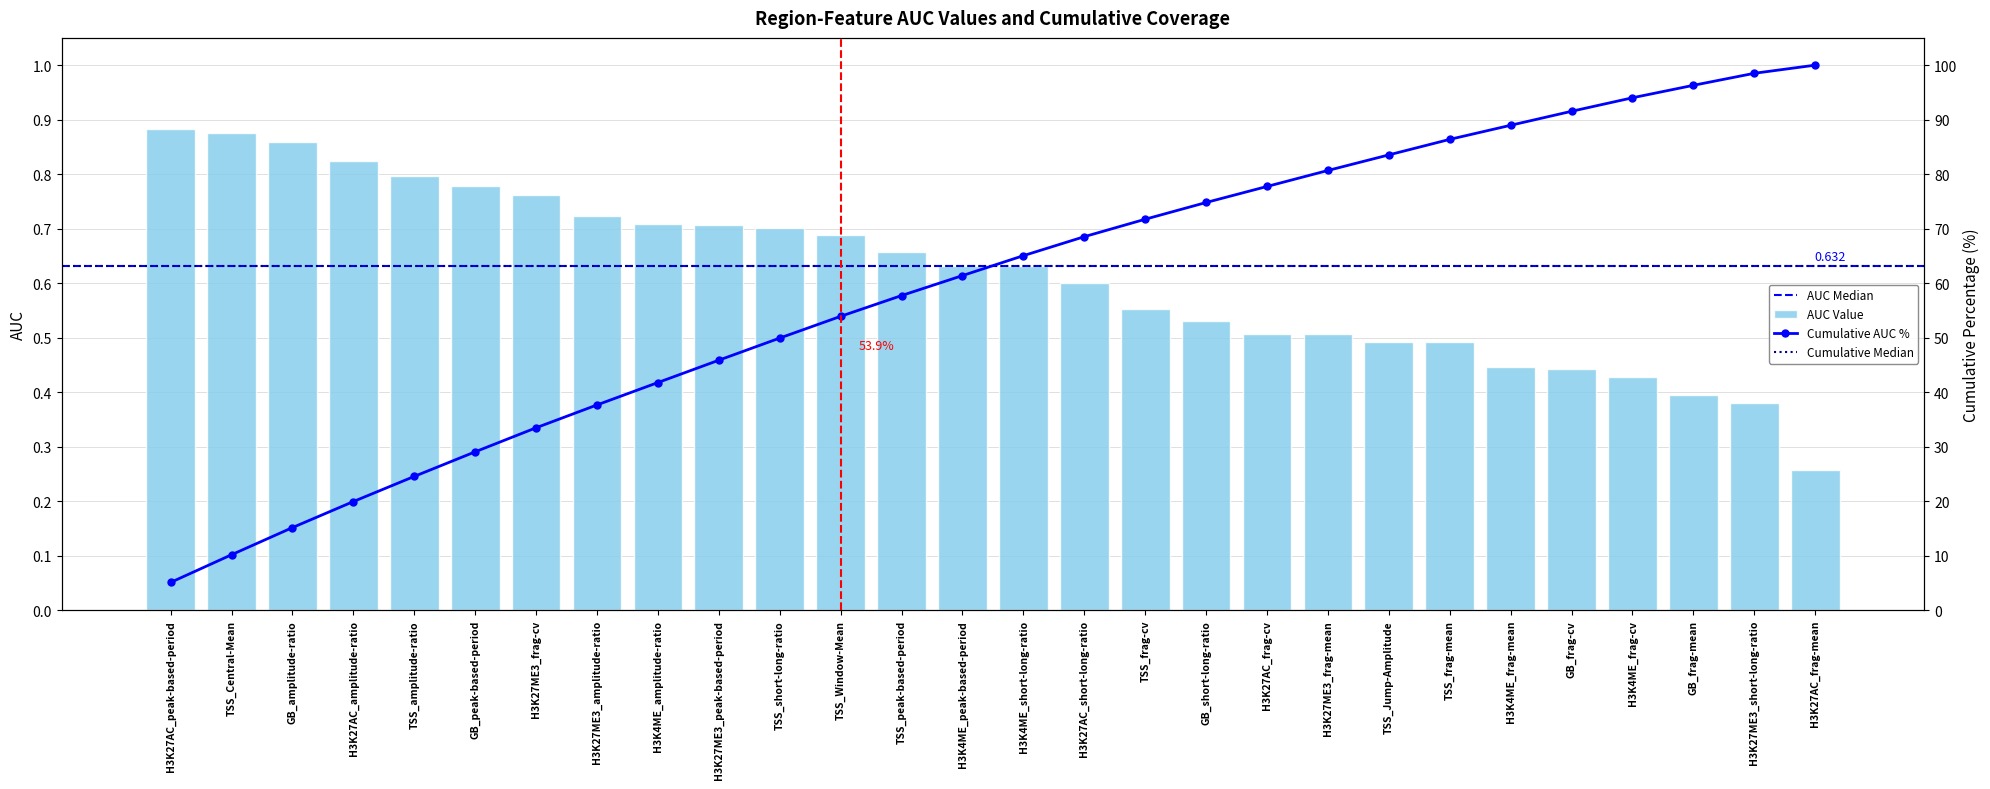

What is the difference between the second highest and minimum values?

0.6